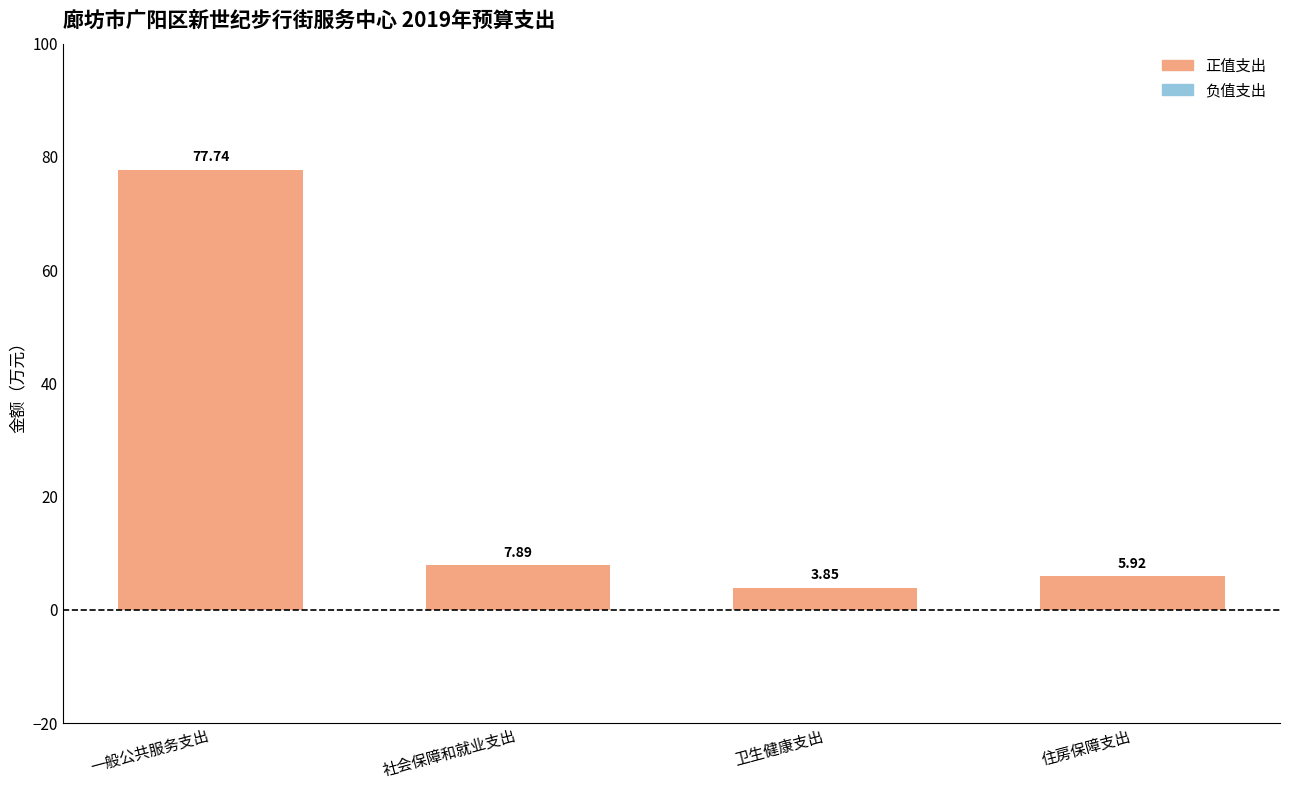

At which label is the value closest to 40?

社会保障和就业支出